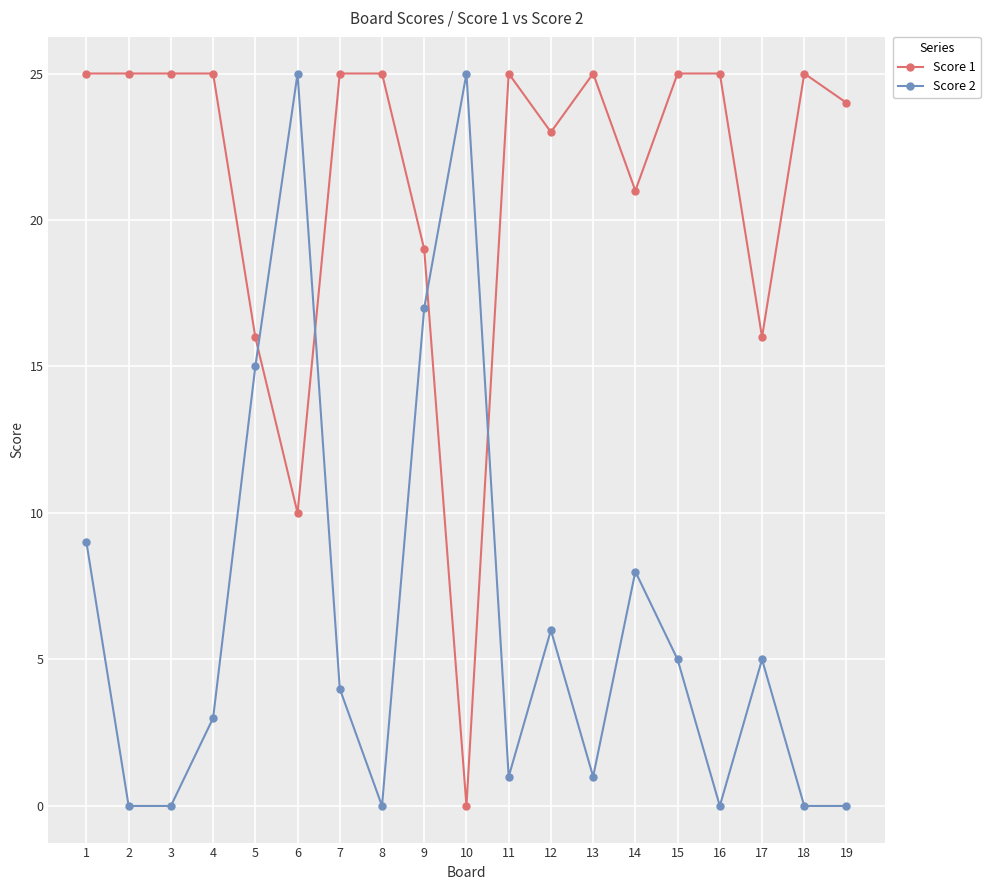

Reading left to right, list all the values displayed in this chart.

Score 1: 25	25	25	25	16	10	25	25	19	0	25	23	25	21	25	25	16	25	24
Score 2: 9	0	0	3	15	25	4	0	17	25	1	6	1	8	5	0	5	0	0